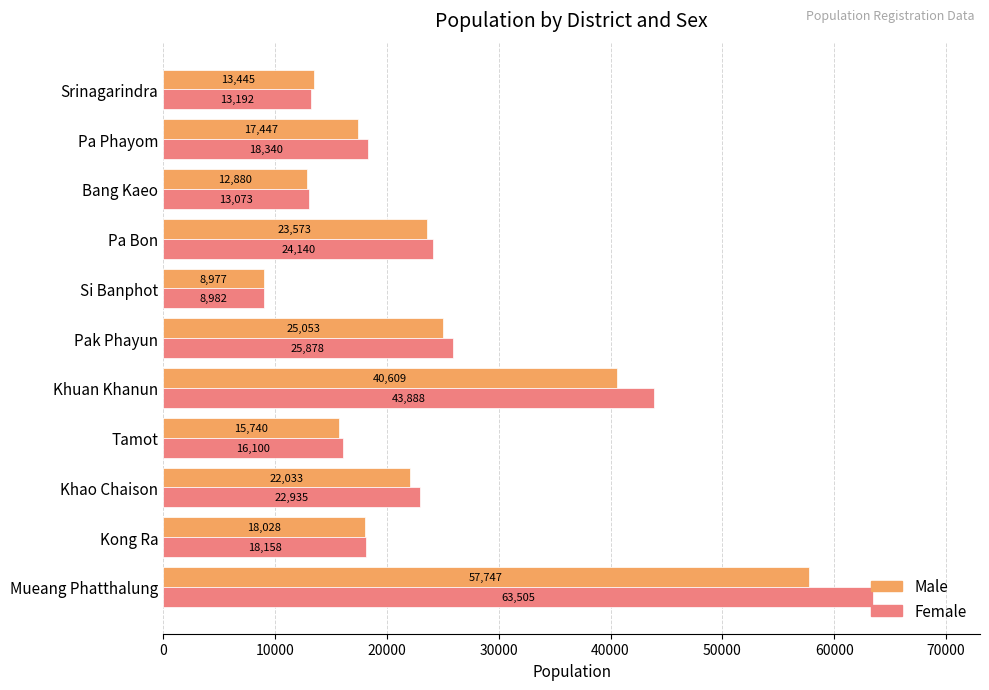

Rank the series by their maximum value, from highest to lowest.

Female, Male